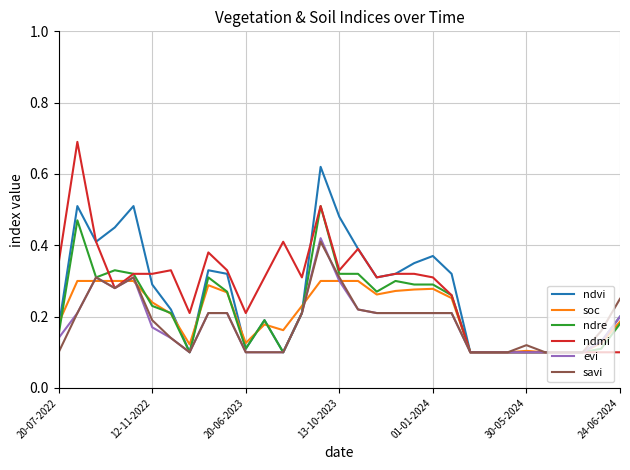

Which series has the largest range (max minus min)?

ndmi